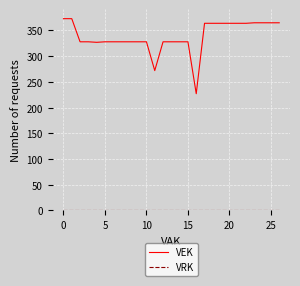

What is the maximum value for VEK?

373